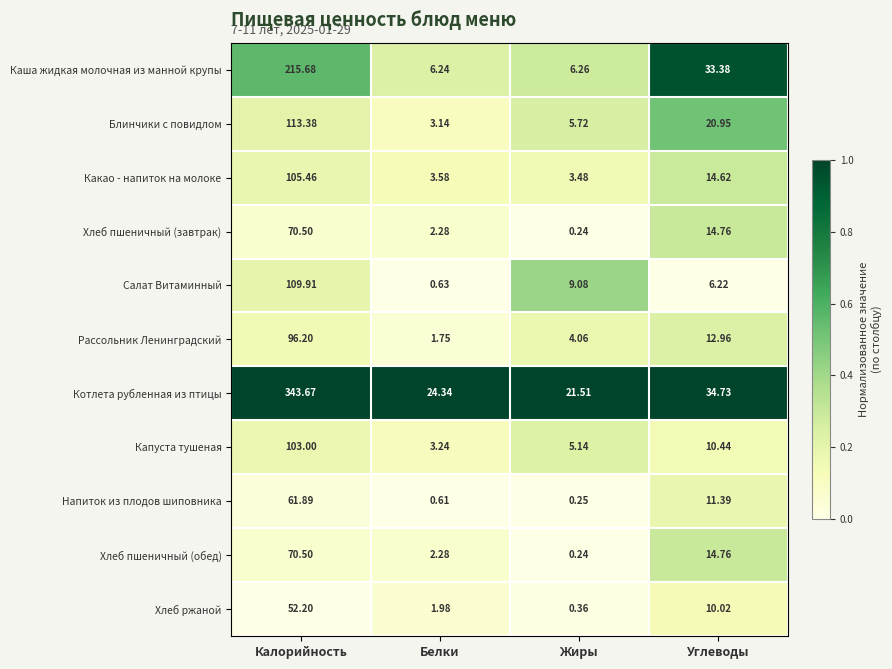

Between Калорийность and Белки, which series saw the biggest shift?

Котлета рубленная из птицы